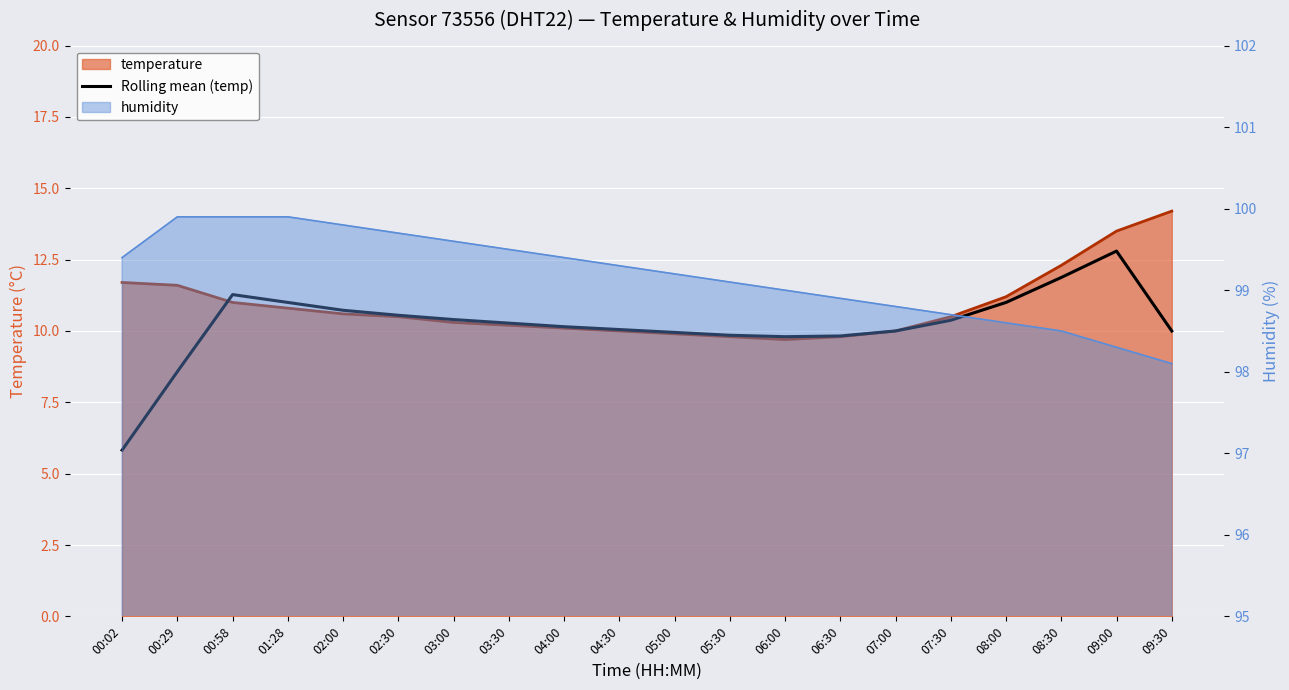

What is the value of the 5th point from the left?

10.7